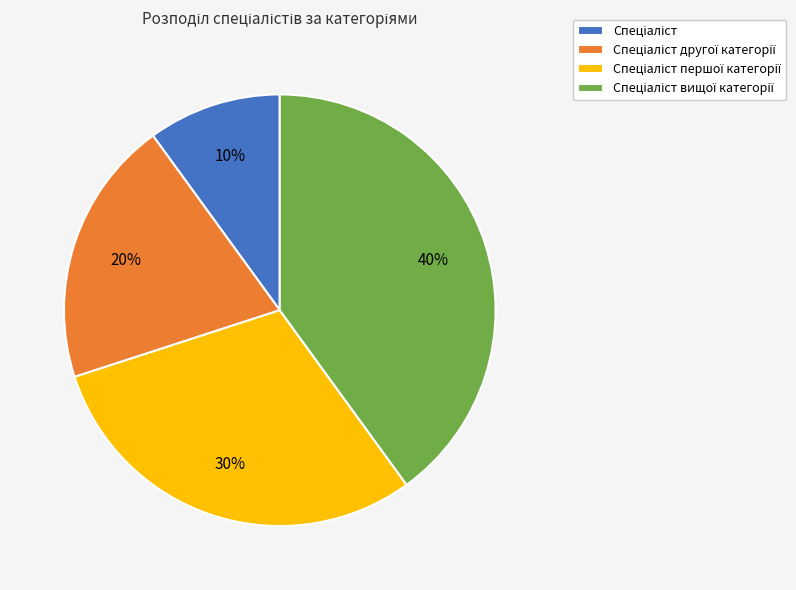

Does any single category account for the majority?

No